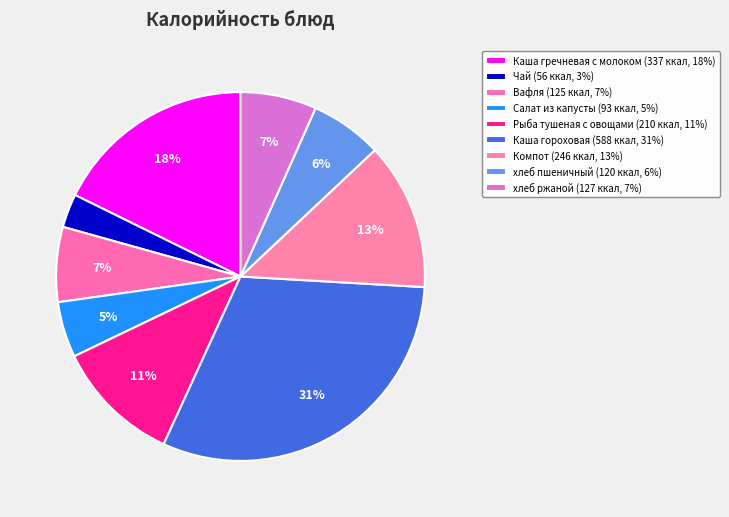

Combined, what portion of the pie is Компот and хлеб пшеничный?

19.2%